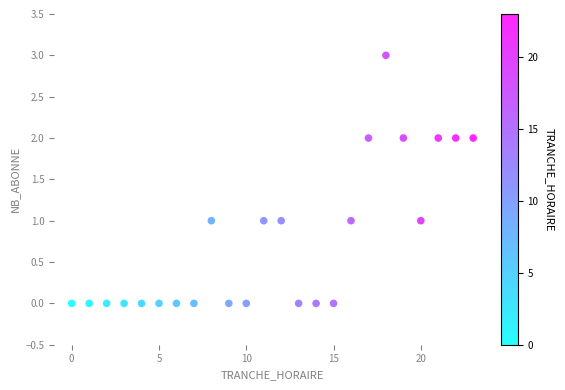

What is the range of Y values (max minus min)?

3